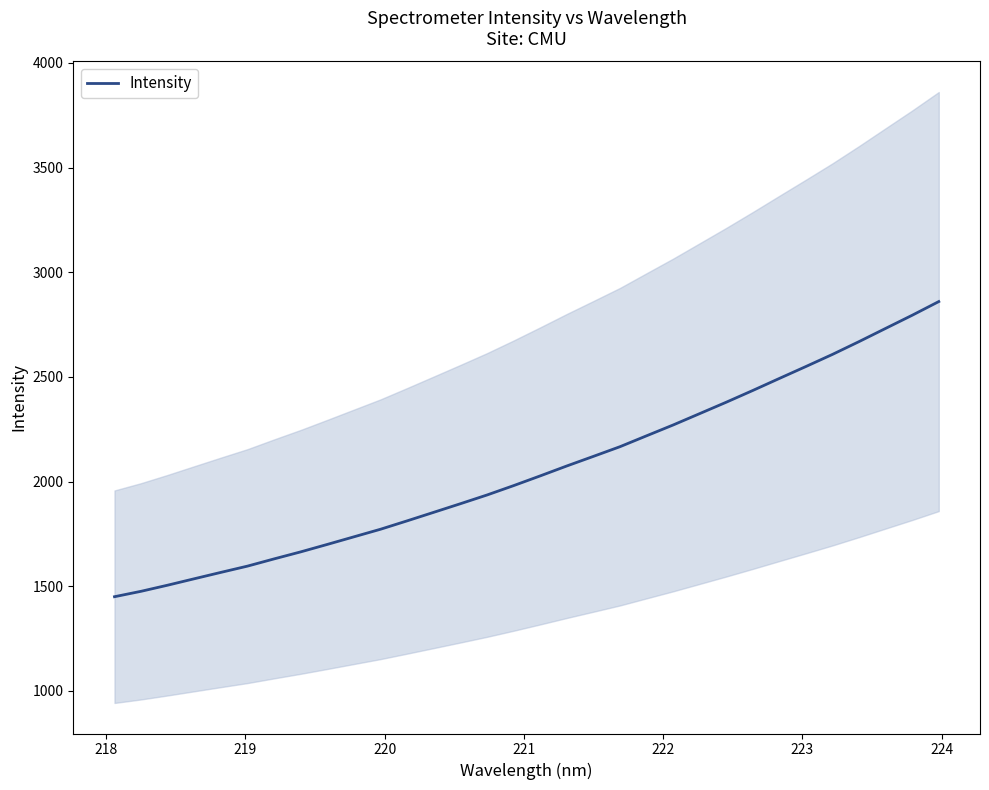

What is the maximum value for Intensity?

2860.3